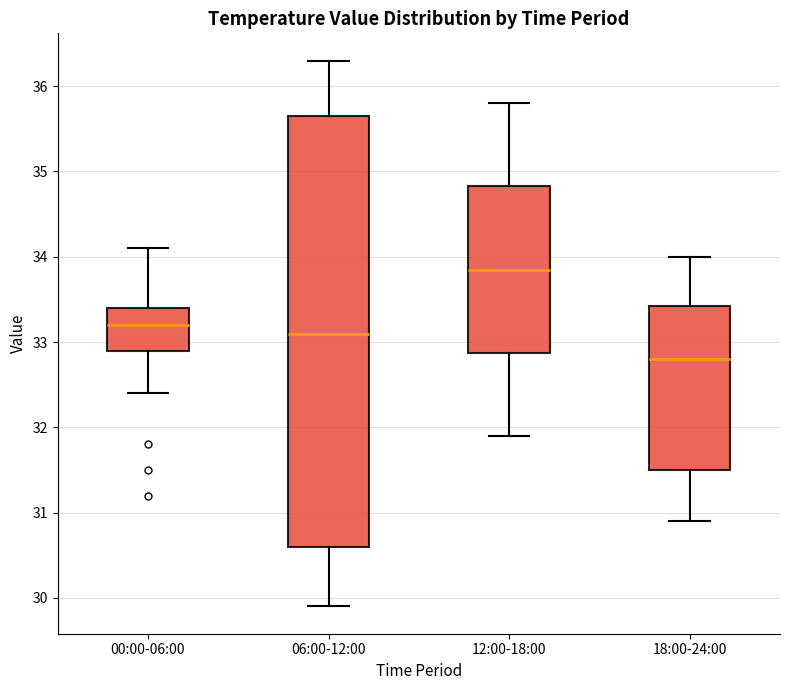

Reading left to right, transcribe this box plot: for each box, give where its median line is, the range the box spans, and where its two whiskers end, as read against the y-axis. The values are not printed on the chart, so give them approximately, as read against the axis.

00:00-06:00: median 33.2, box 32.9 to 33.4, whiskers 32.4 to 34.1
06:00-12:00: median 33.1, box 30.6 to 35.7, whiskers 29.9 to 36.3
12:00-18:00: median 33.9, box 32.9 to 34.8, whiskers 31.9 to 35.8
18:00-24:00: median 32.8, box 31.5 to 33.4, whiskers 30.9 to 34.0